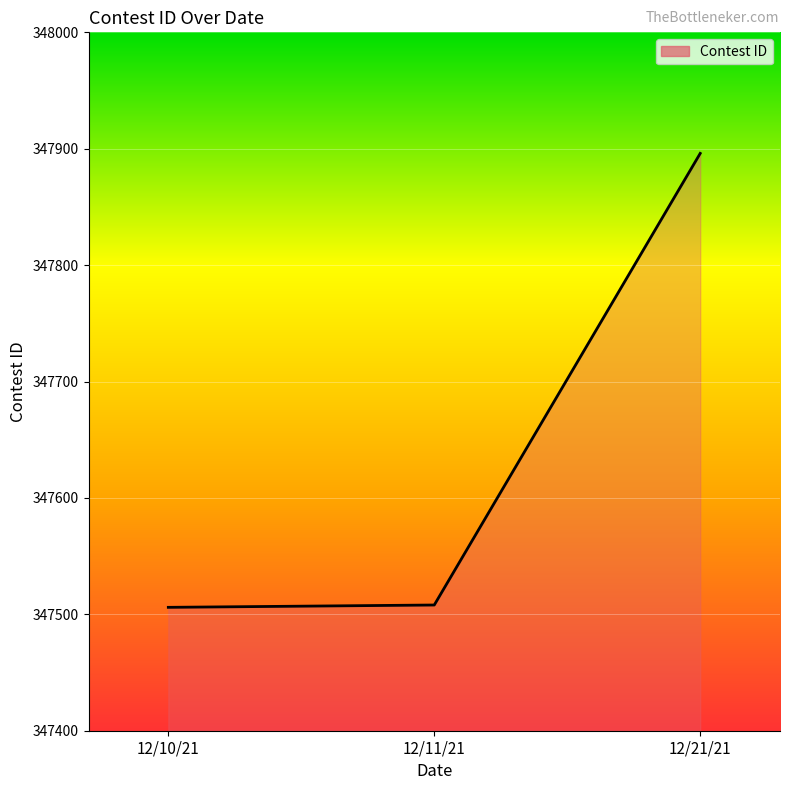

What is the smallest value displayed?

347506